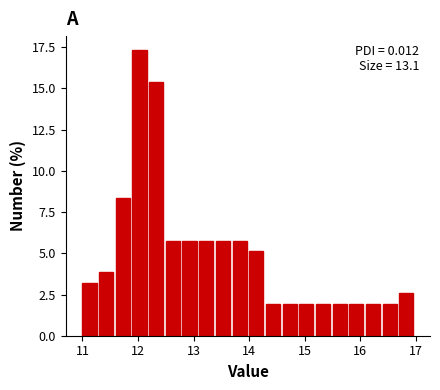

Around what value on the x-axis is the tallest bar? Give the approximate position of its centre, as read against the axis.

12.0